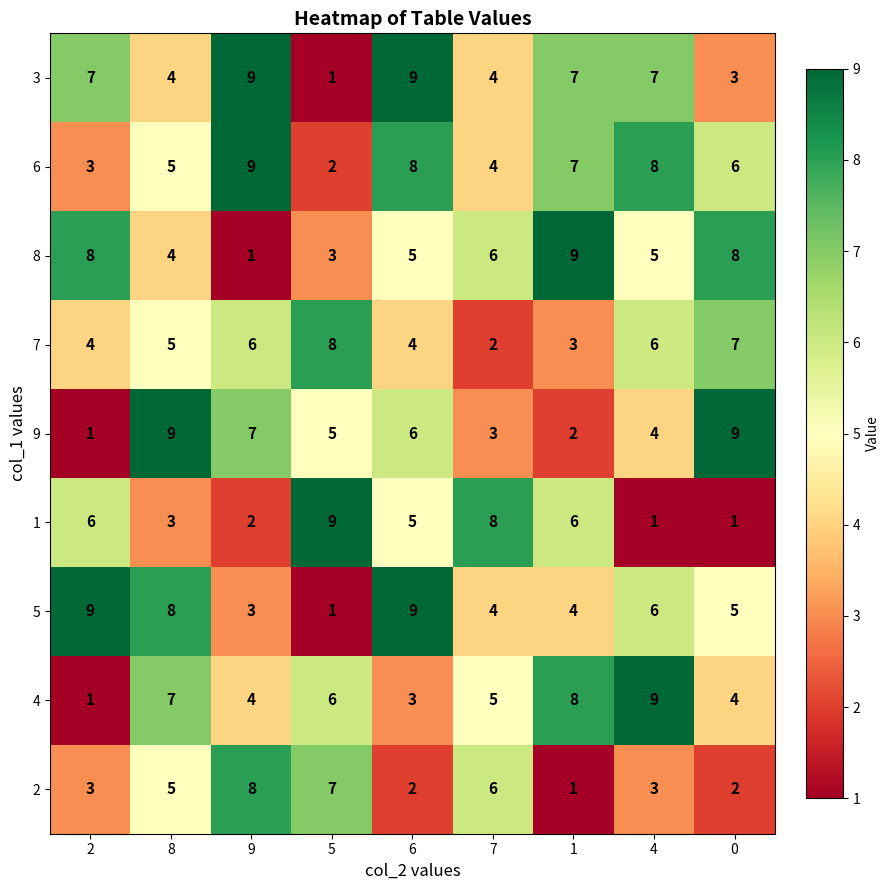

The 5 series shows 5 at 0. True or false?

True